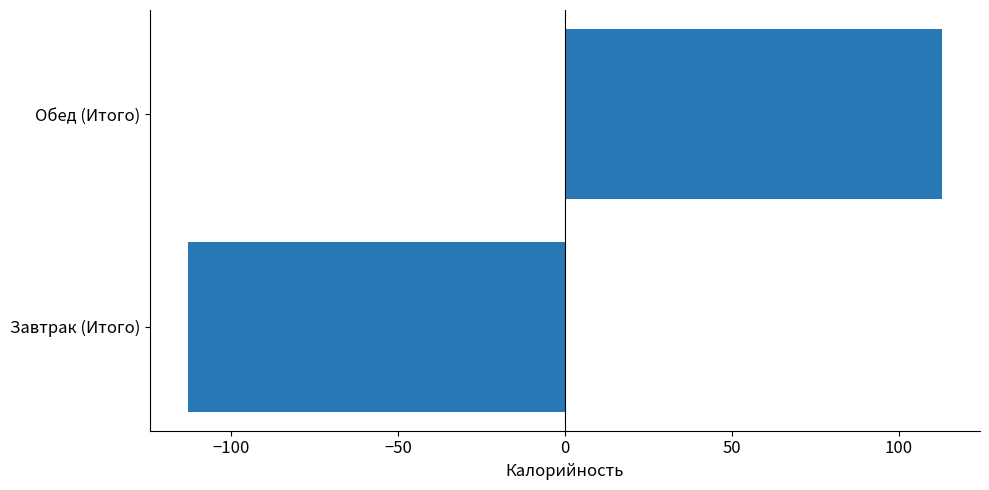

Reading top to bottom, extract all data points from this chart.

113	-113